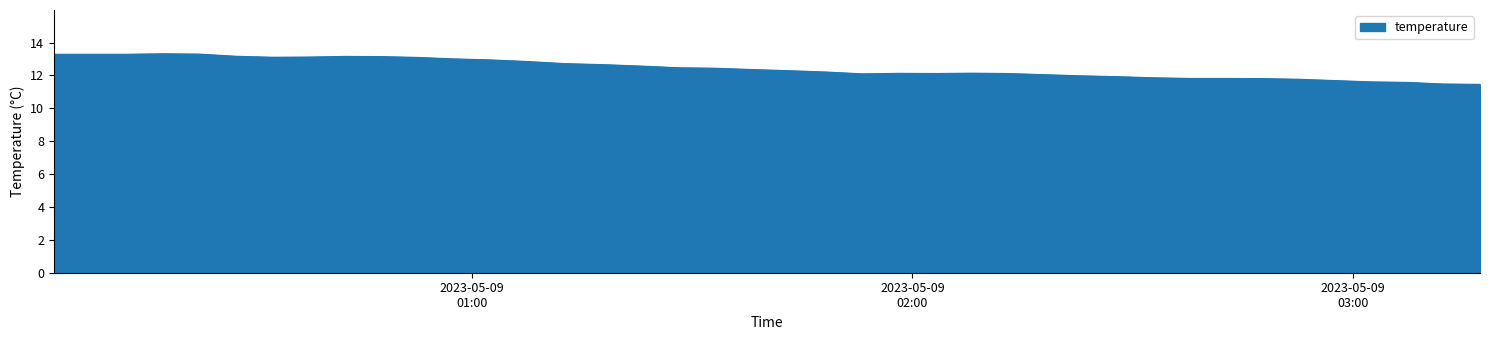

What is the difference between the maximum and minimum values?

1.9